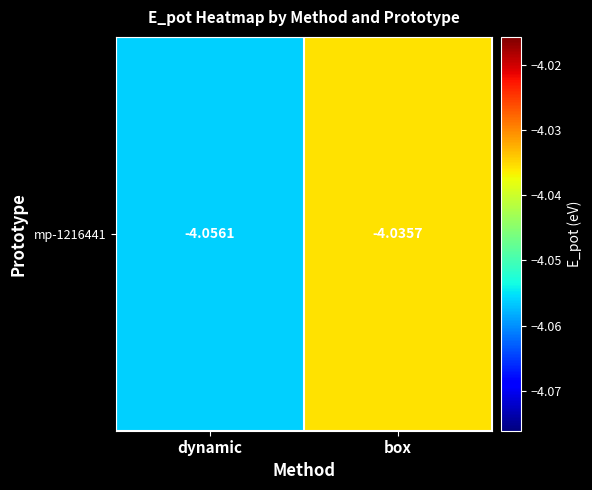

Between dynamic and box, which is larger?

box